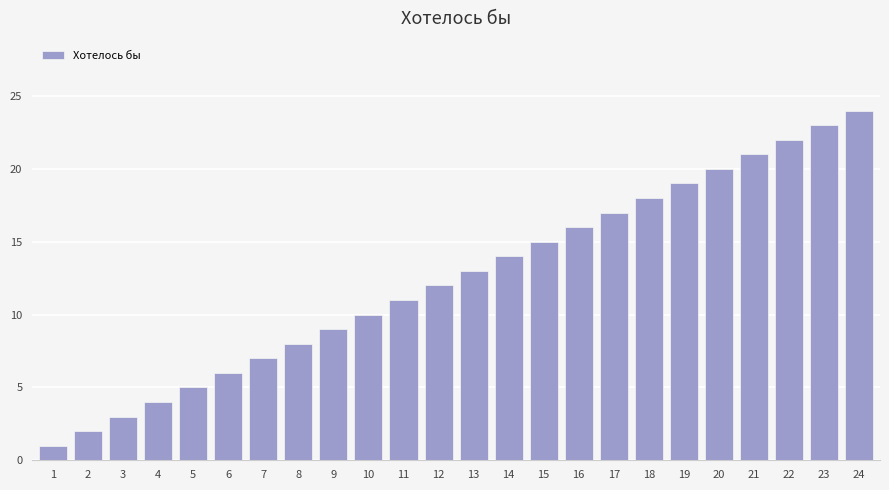

Does the chart contain stacked bars?

No